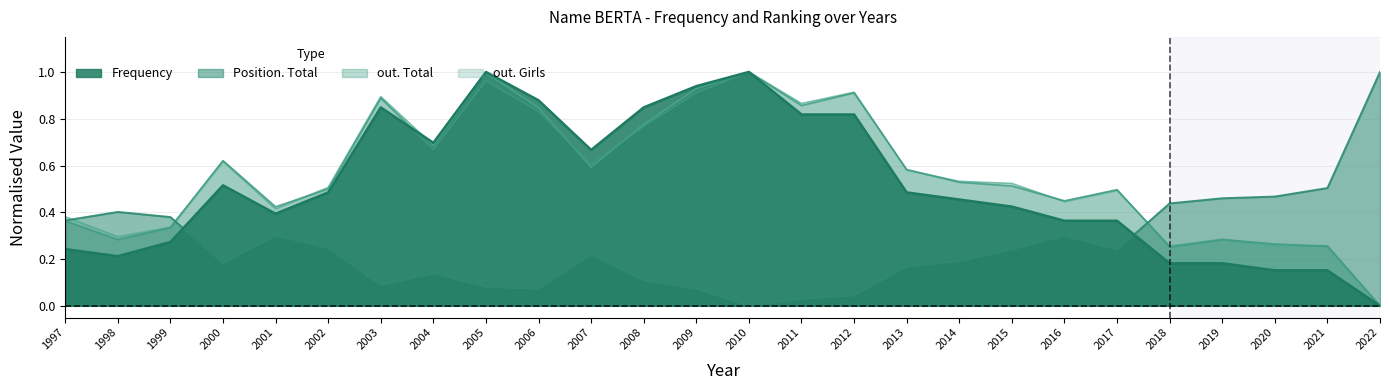

Is it true that Frequency equals 1.0 at 2005?

True